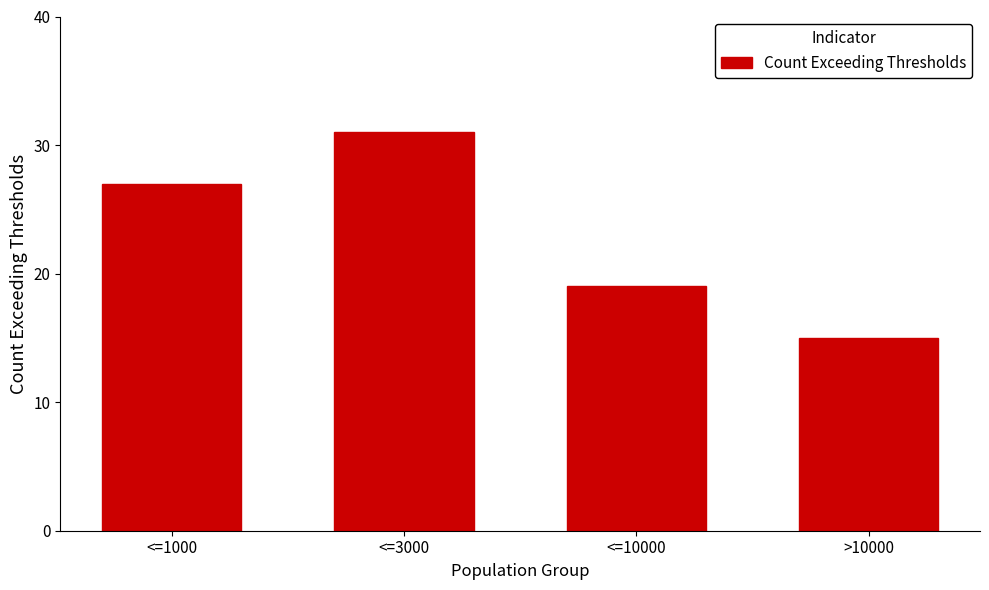

Rank the categories by value from lowest to highest.

>10000, <=10000, <=1000, <=3000